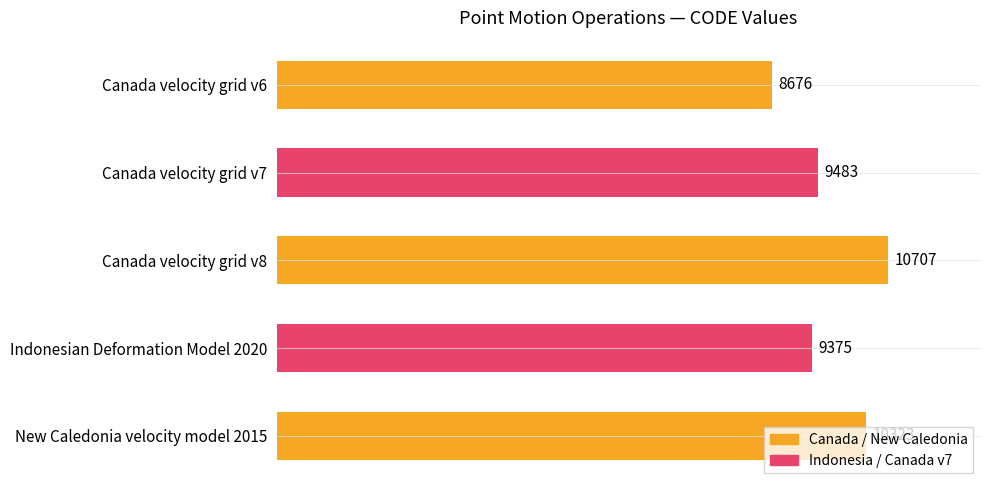

Read the value at Canada velocity grid v7, to the nearest 10.

9480